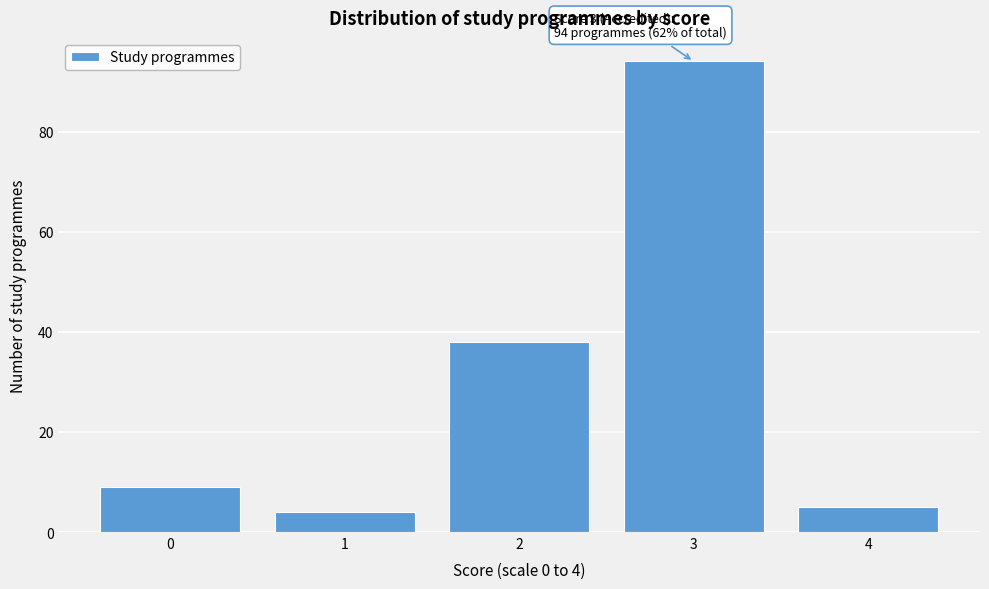

Reading left to right, extract all data points from this chart.

9	4	38	94	5